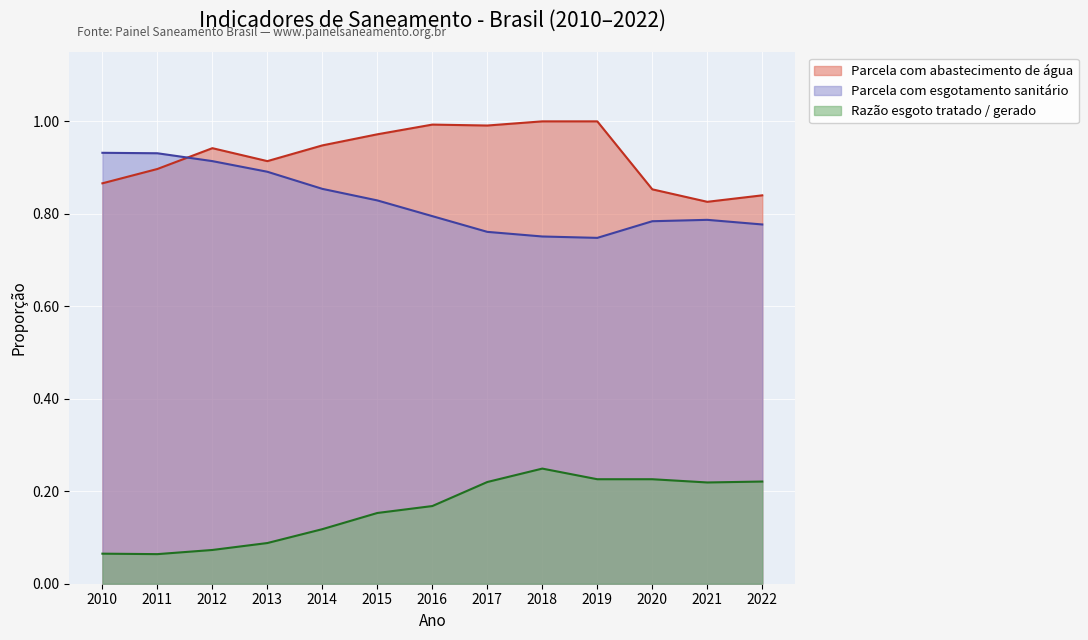

What is the value of the Parcela com esgotamento sanitário point at the 9th from the left?

0.8